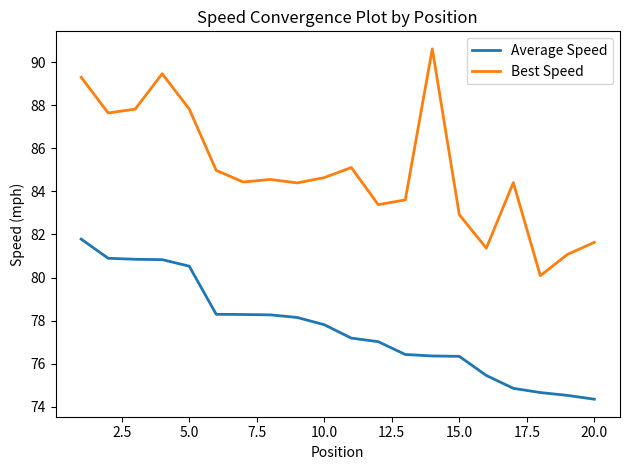

List the series in order of their overall mean, highest first.

Best Speed, Average Speed